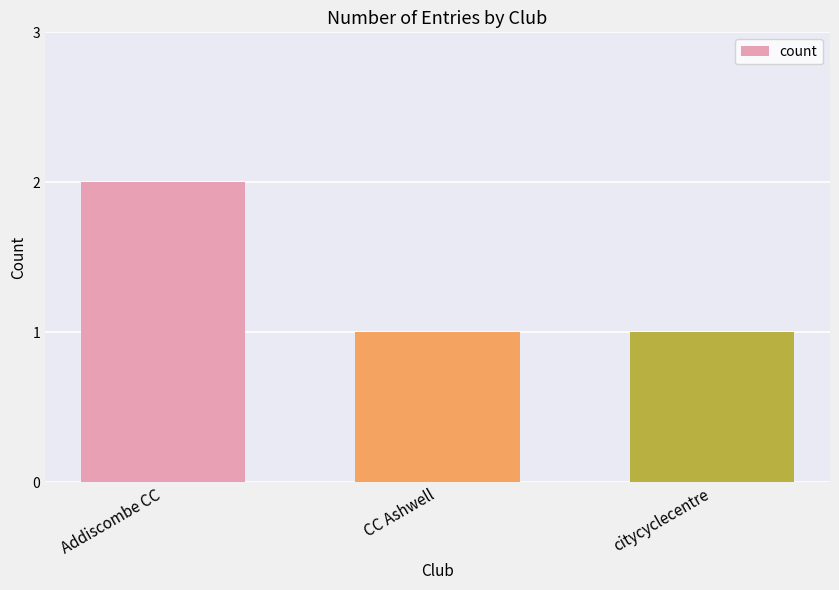

Count the values in the range 1 to 2.

3